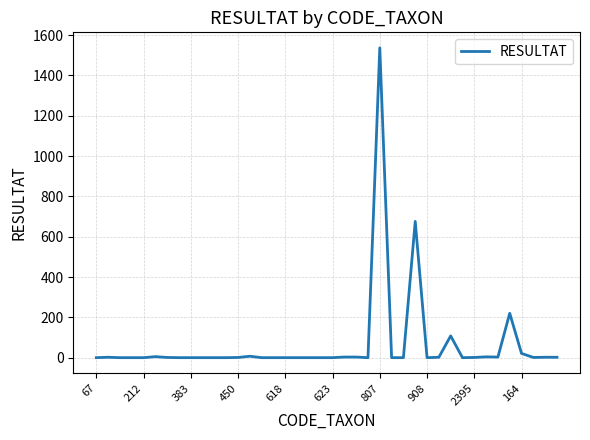

What is the difference between the maximum and minimum values?

1537